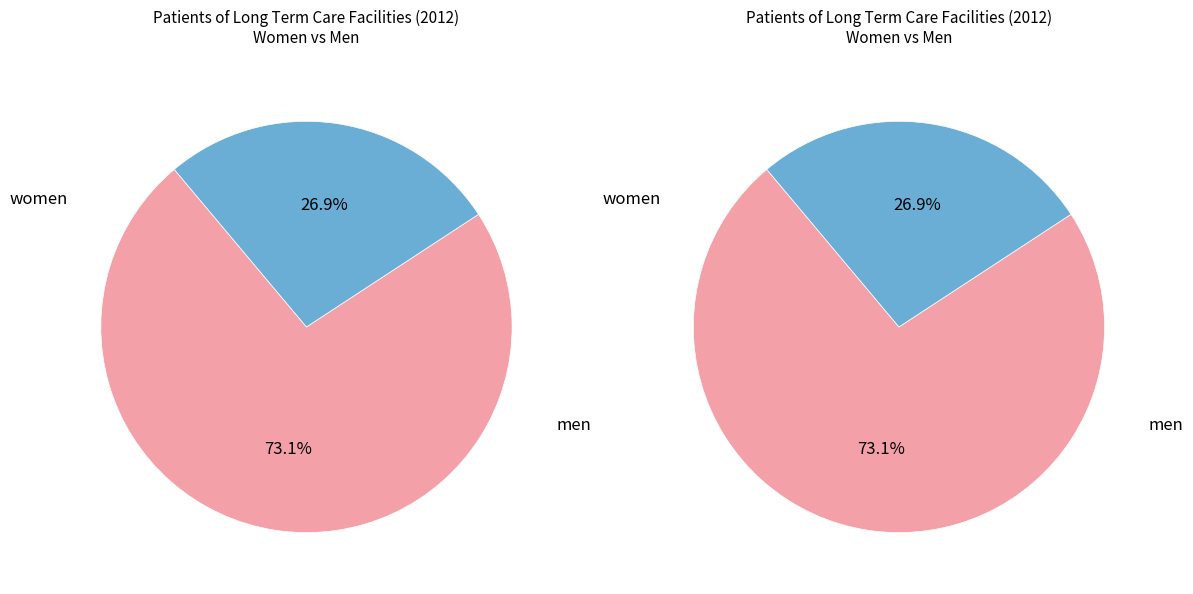

Is men the majority of the pie?

No